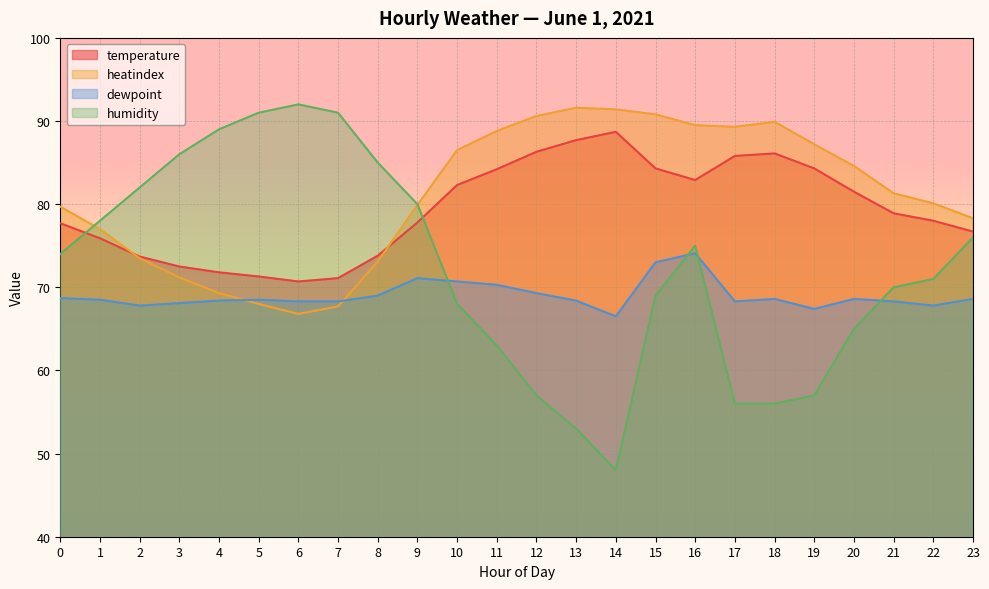

At which label is dewpoint closest to 70?

11